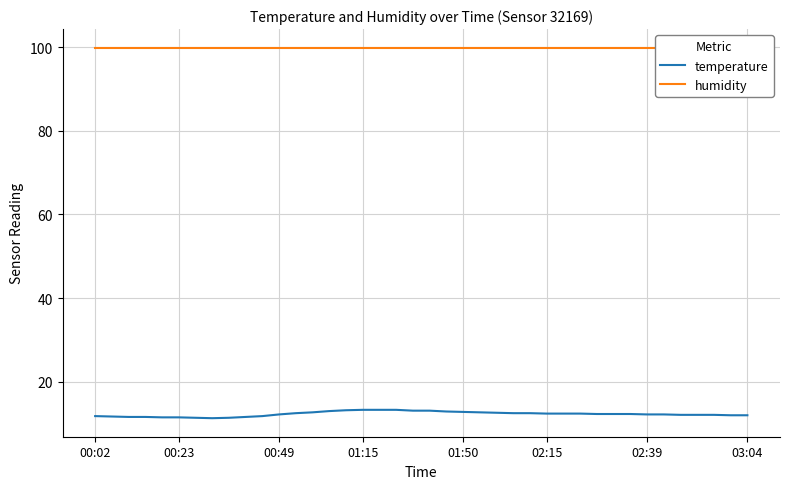

What is the lowest value of the temperature series?

11.3